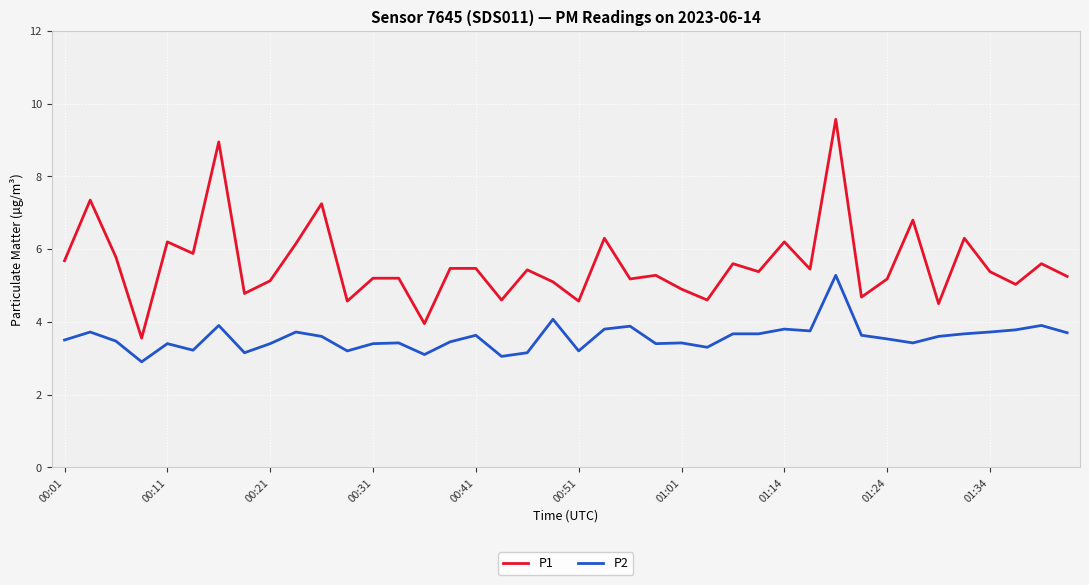

Which series has the widest spread of values?

P1